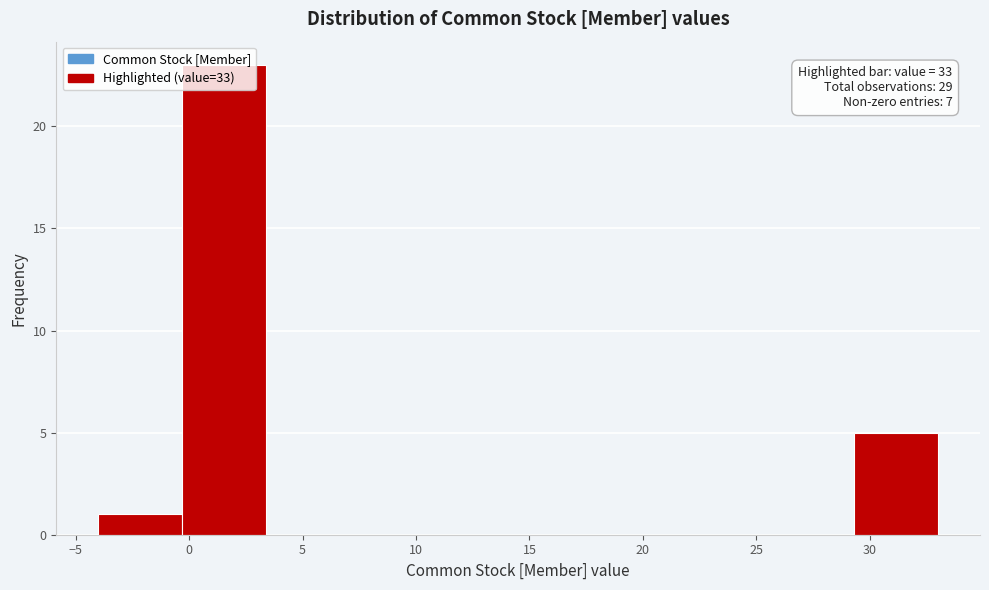

Over which range of the x-axis is the bar tallest?

-0.3 to 3.4